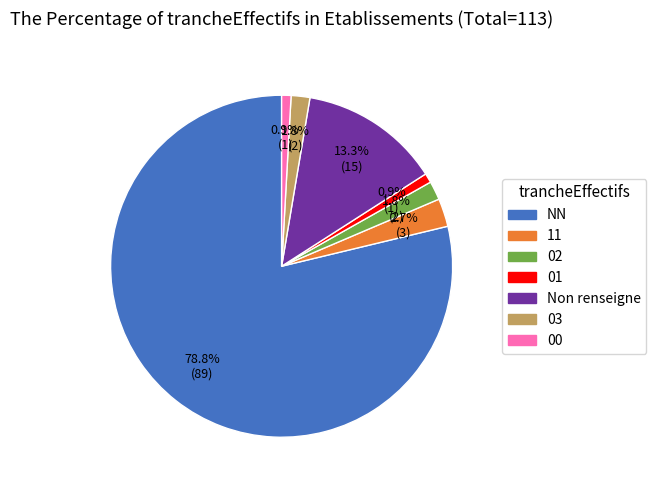

Is there any slice that represents more than half of the pie?

Yes